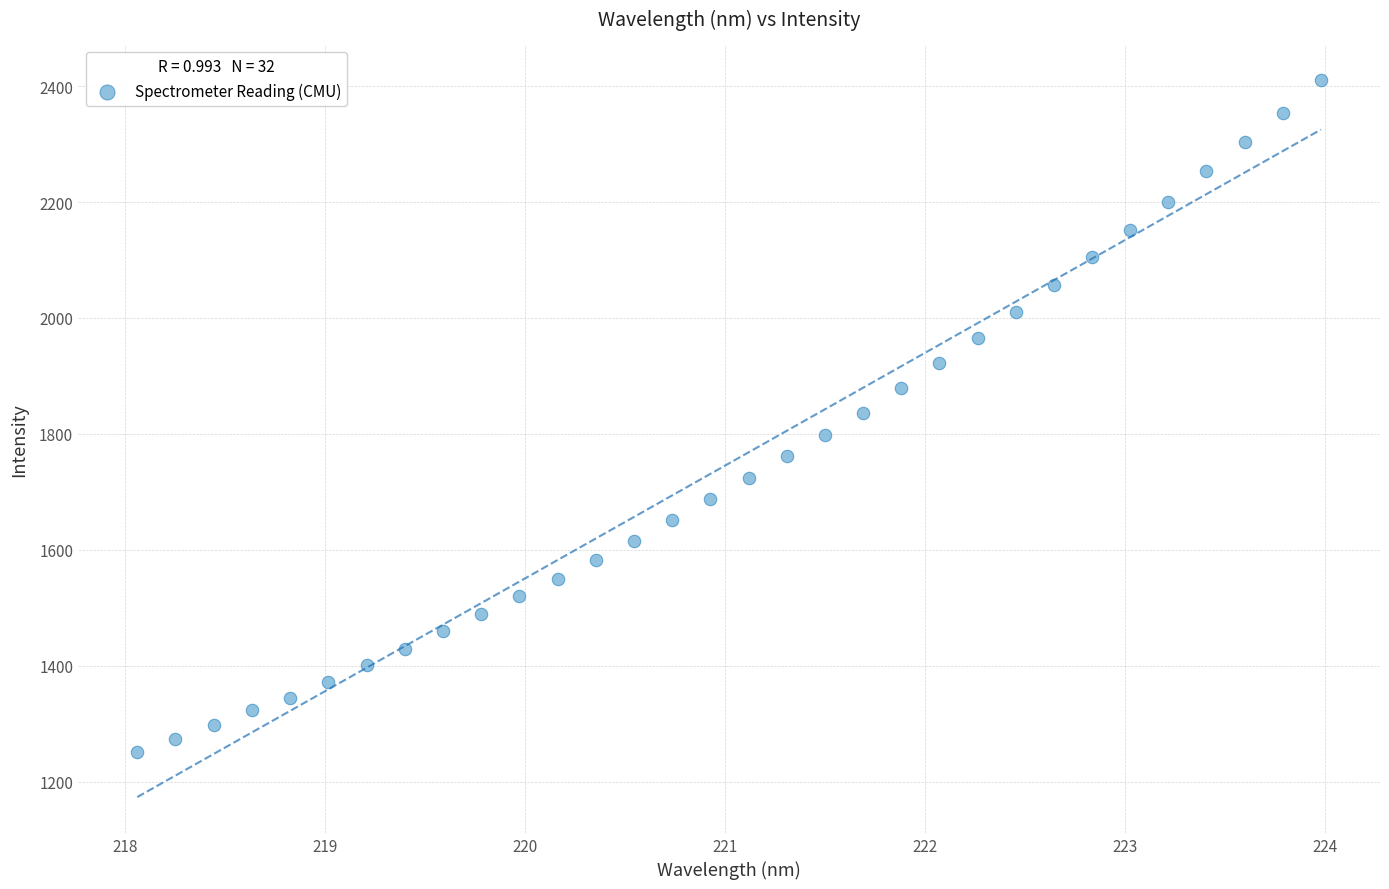

What is the range of X values (max minus min)?

5.9